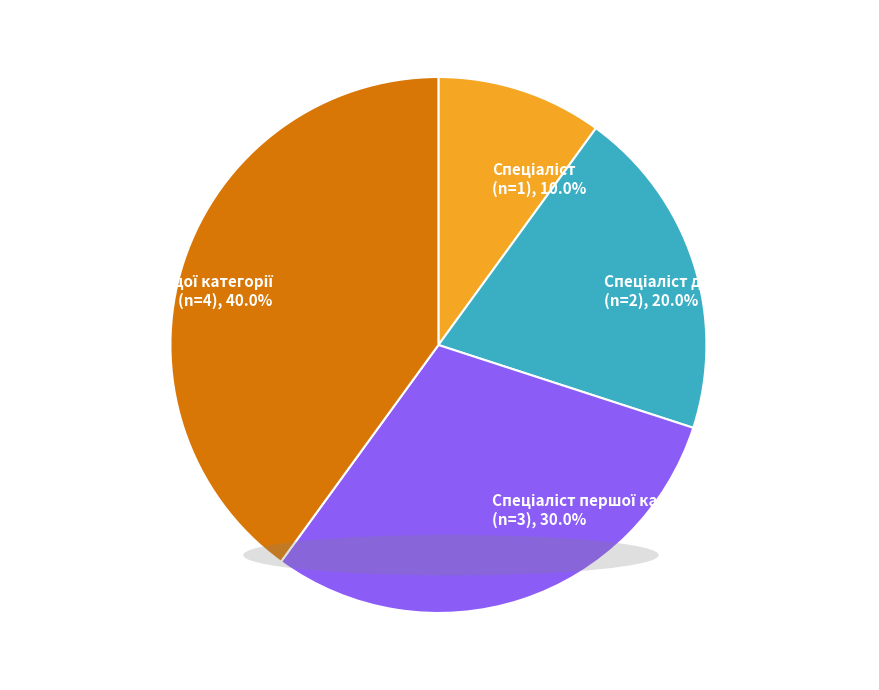

How many segments does this pie chart have?

4